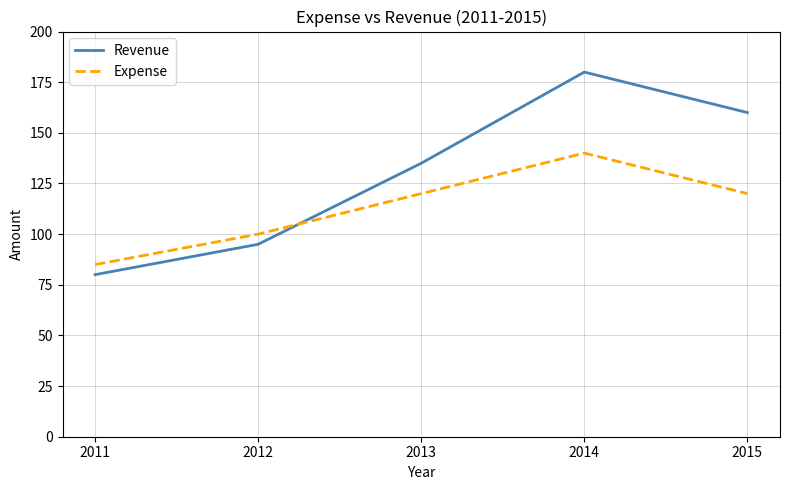

What is the lowest value of the Revenue series?

80